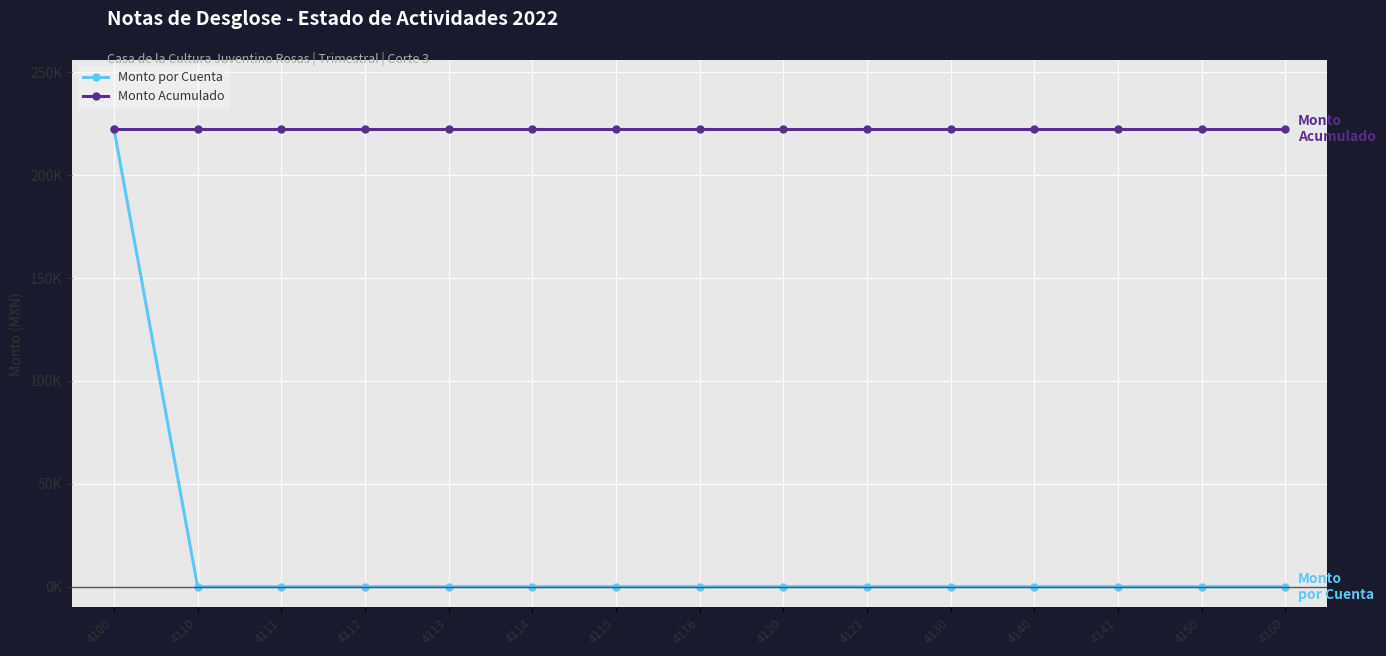

Is it true that Monto por Cuenta equals 342945.6 at 4100?

False